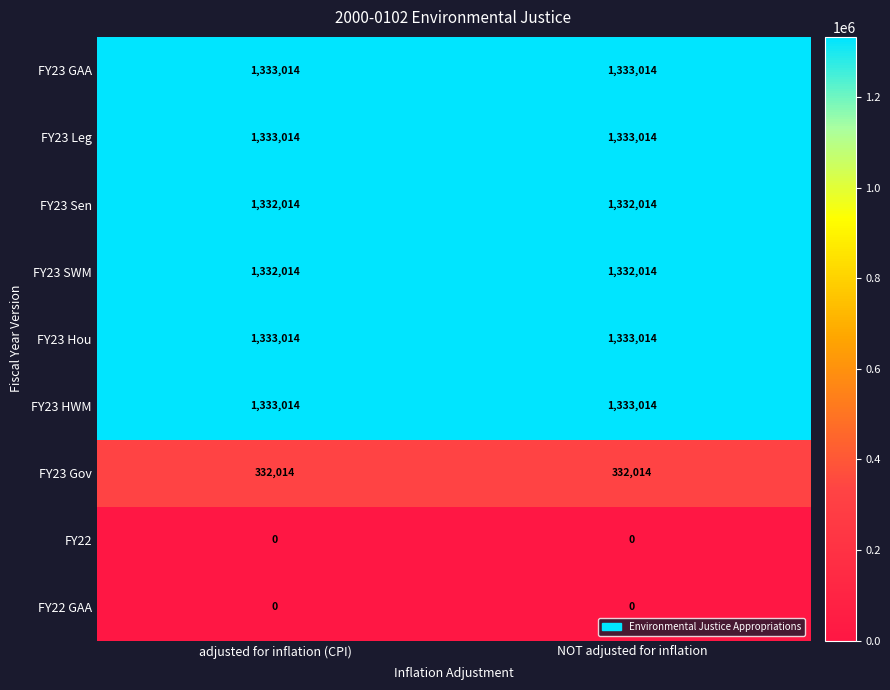

Read the FY23 Leg value at adjusted for inflation (CPI).

1333014